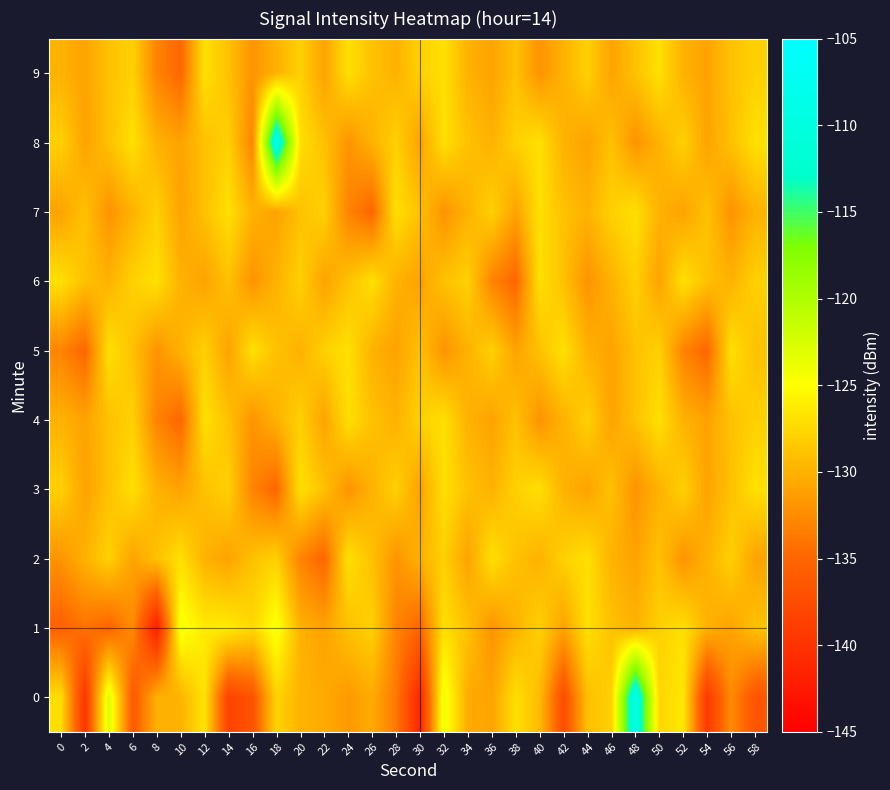

What is the difference between the highest and lowest values at 58?

9.7